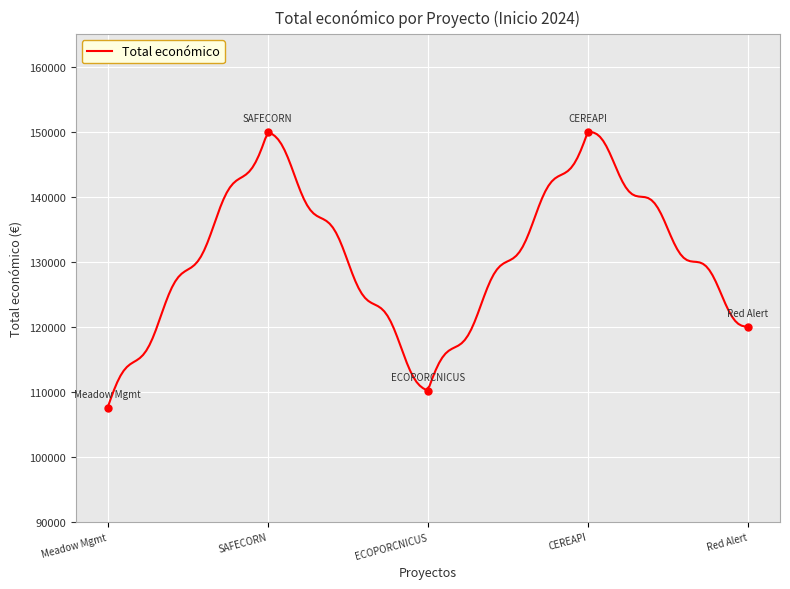

What is the lowest value of the Total económico series?

107555.0